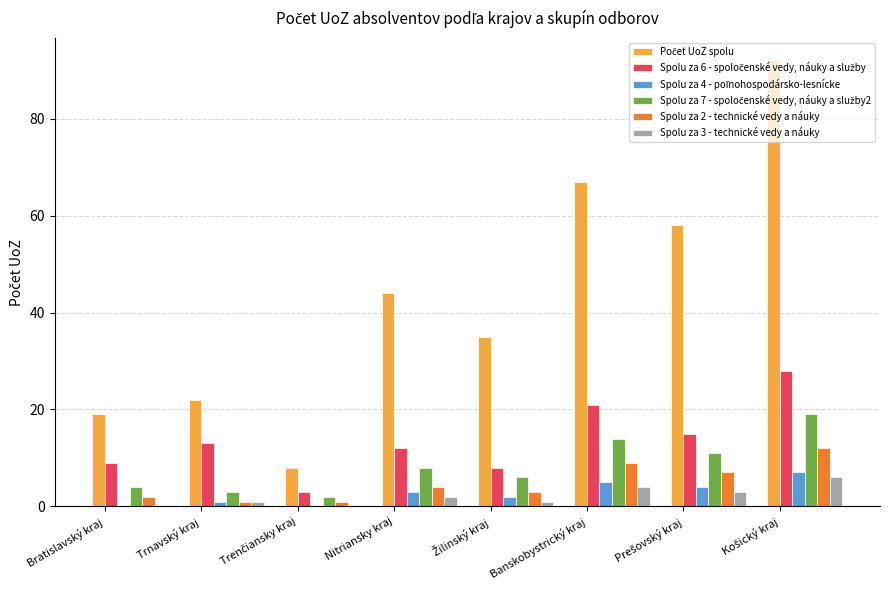

Are the bars grouped side by side (vs. stacked)?

Yes